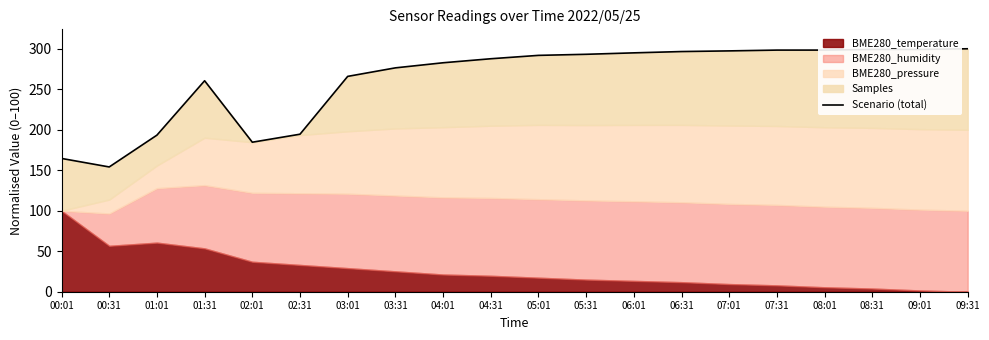

Approximately how many times larger is the value at 08:01 compared to 02:31?

1.5